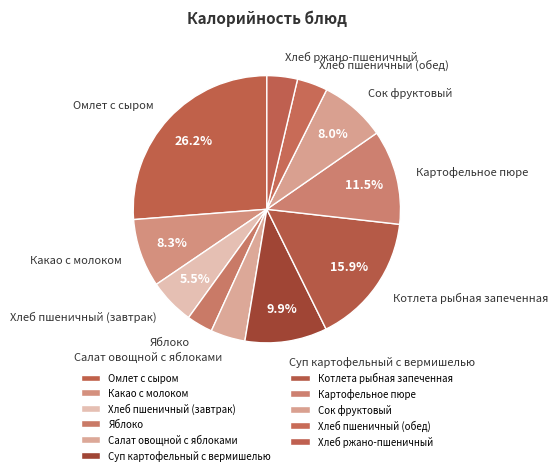

Does any single category account for the majority?

No